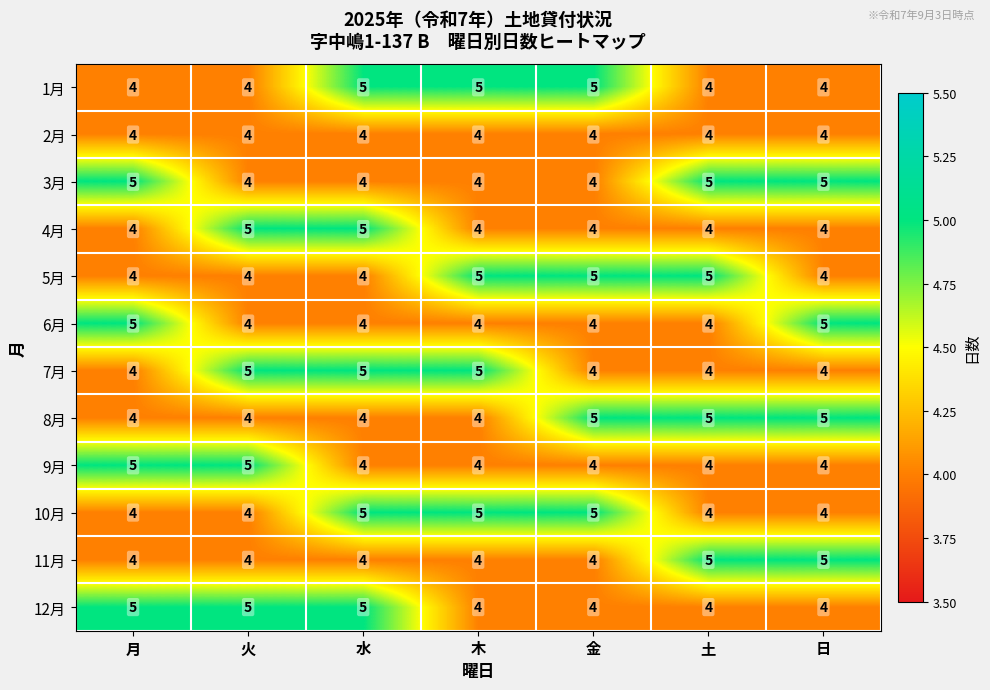

What is the sum of all 6月 values?

30